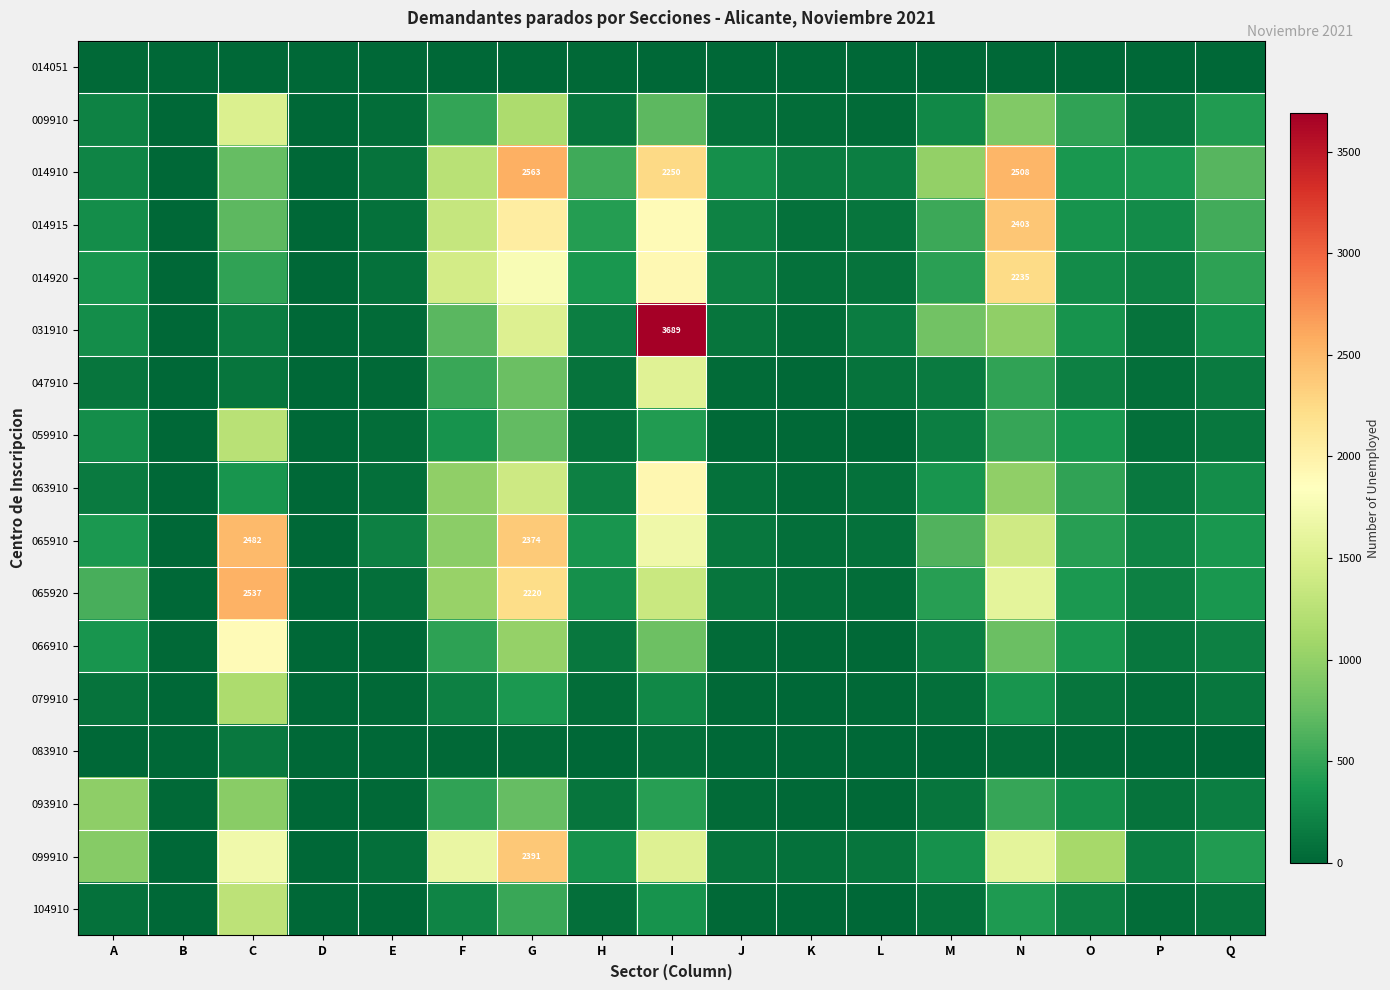

Is it true that 014910 equals 2250 at I?

True